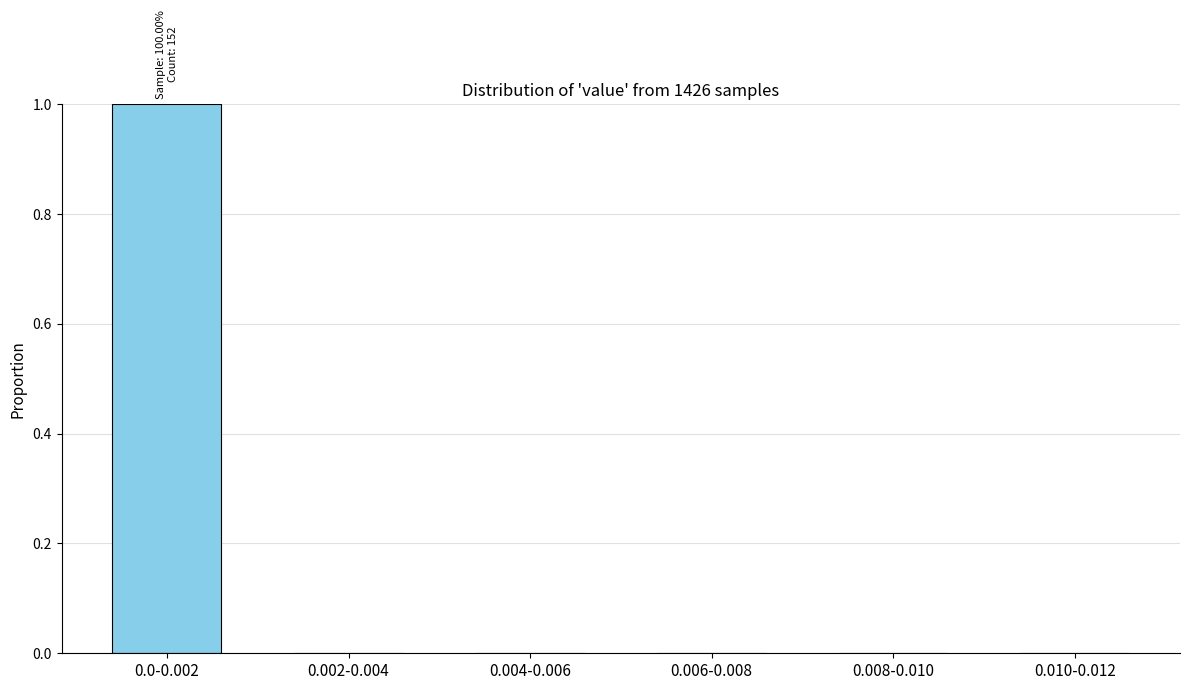

Reading left to right, extract all data points from this chart.

0.0-0.002=1	0.002-0.004=0	0.004-0.006=0	0.006-0.008=0	0.008-0.010=0	0.010-0.012=0